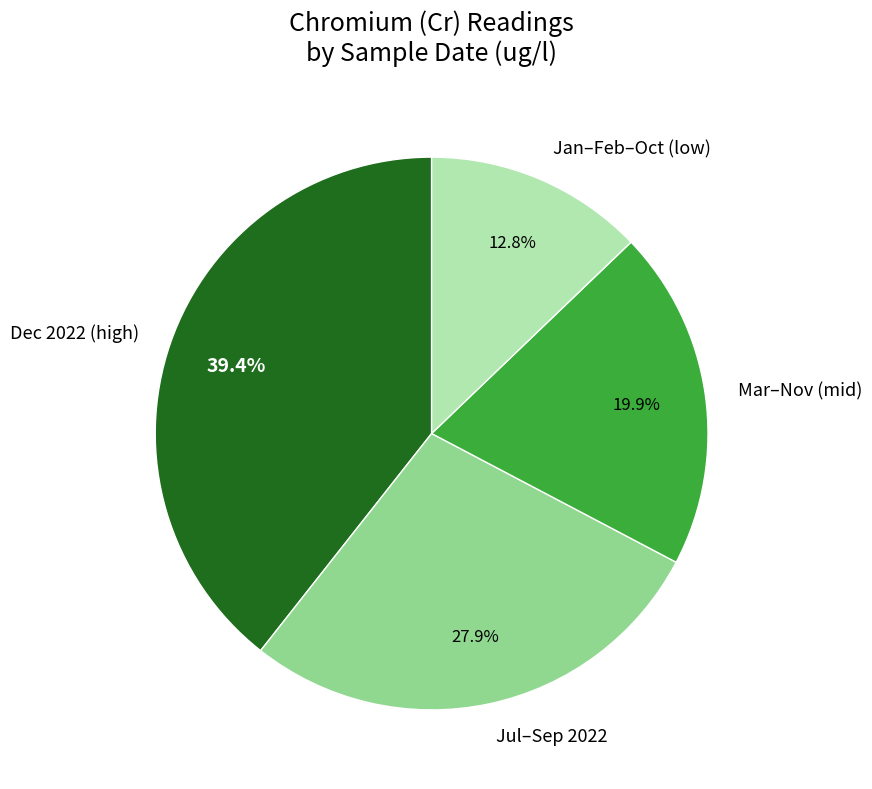

How much of the chart is everything except Jan–Feb–Oct (low)?

87.2%